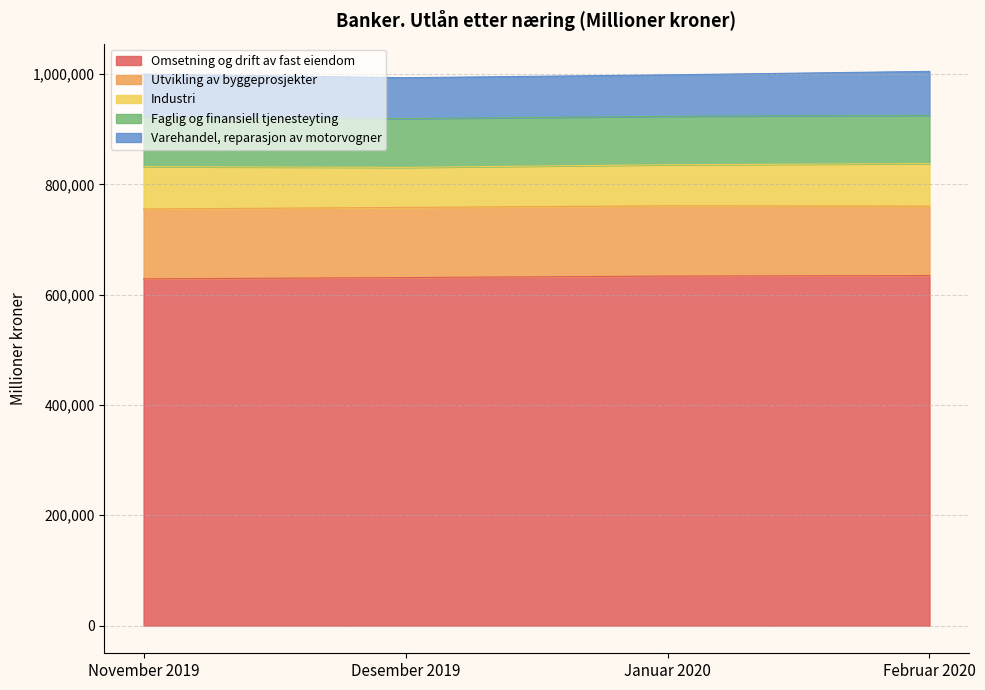

What is the sum of the Utvikling av byggeprosjekter values at November 2019 and Februar 2020?

252535